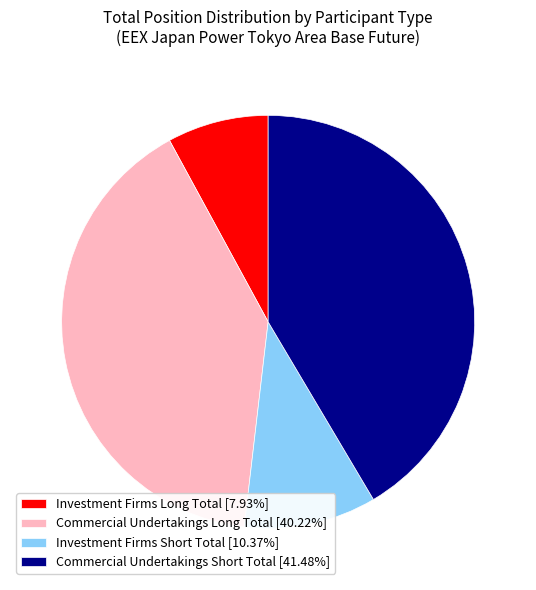

What is the ratio of the value at Commercial Undertakings Short Total [41.48%] to the value at Investment Firms Short Total [10.37%]?

4.0